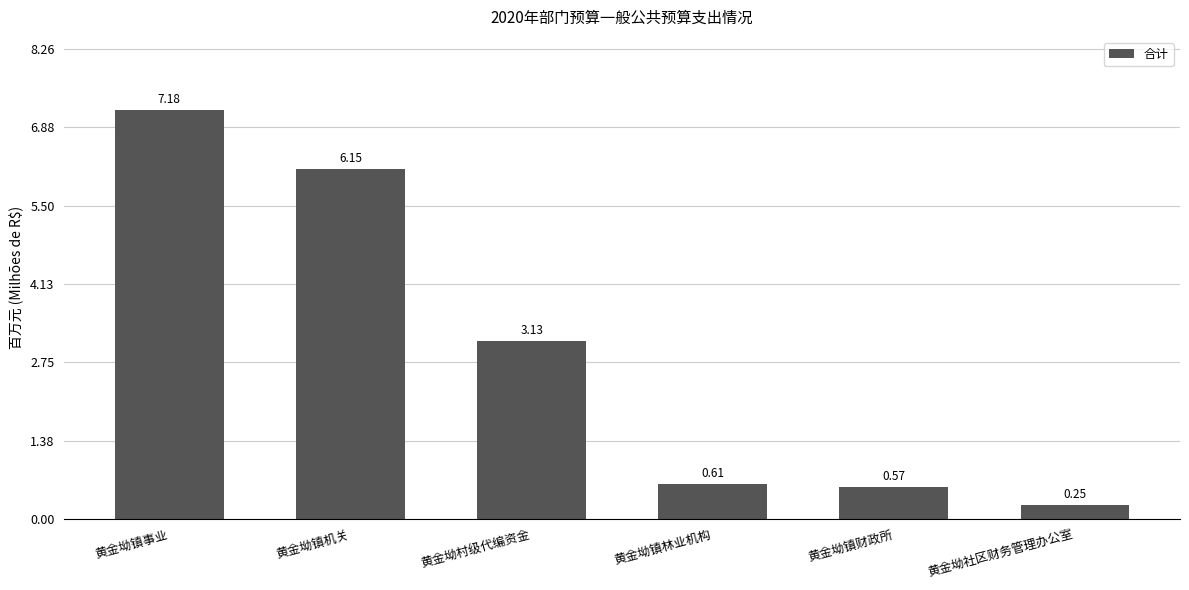

Are the bars horizontal?

No